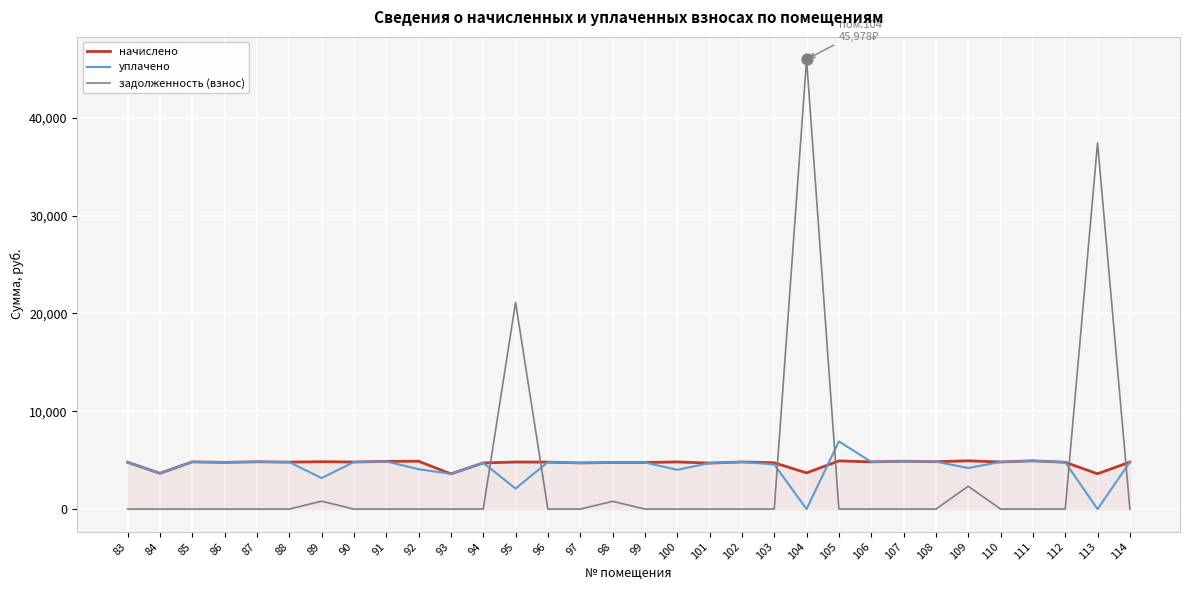

What is the total value across all series at 93?

7203.6